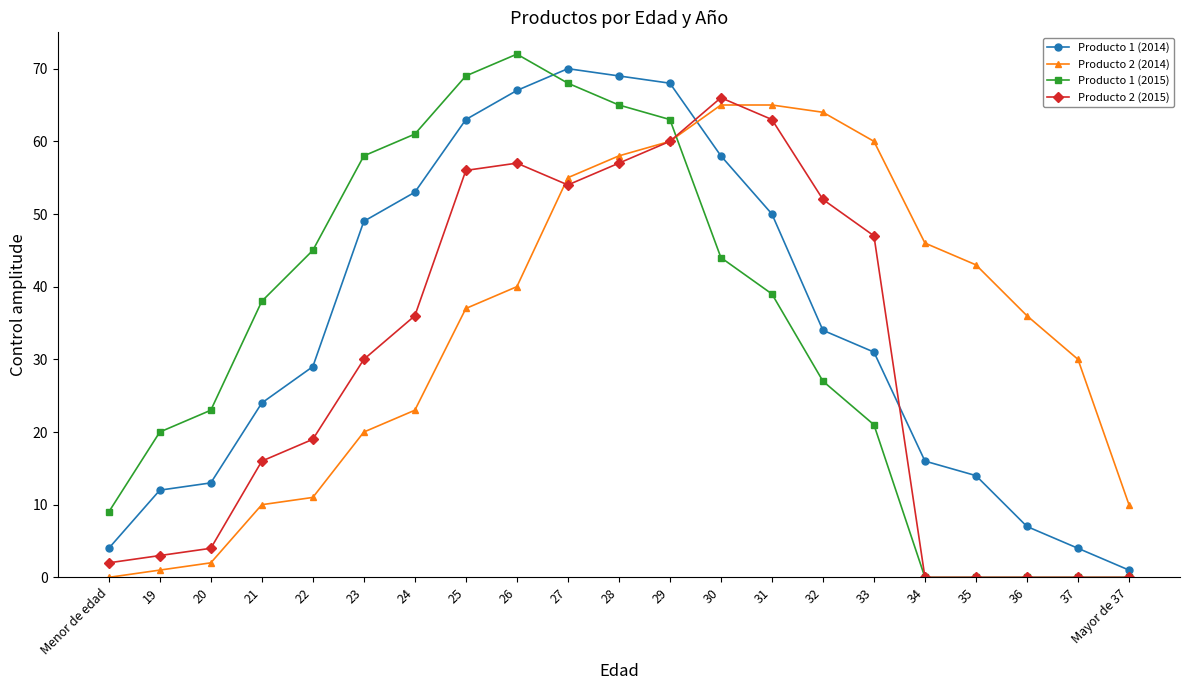

What is the value of the Producto 1 (2014) point at the 16th from the left?

31